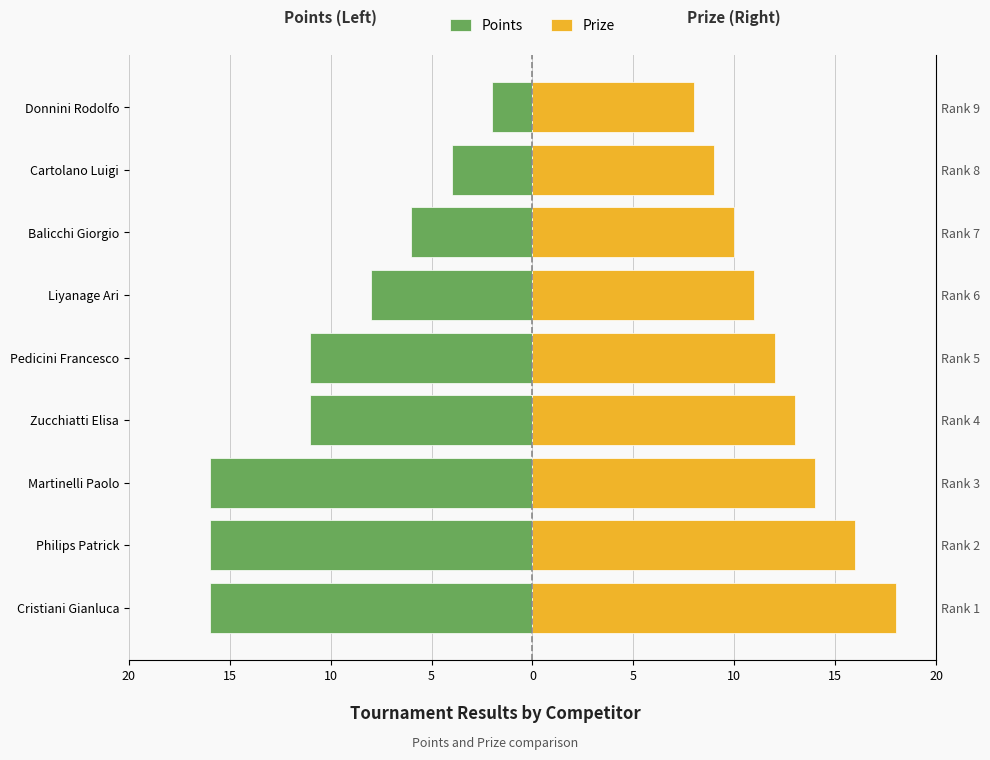

At how many categories does at least one series exceed 17?

1